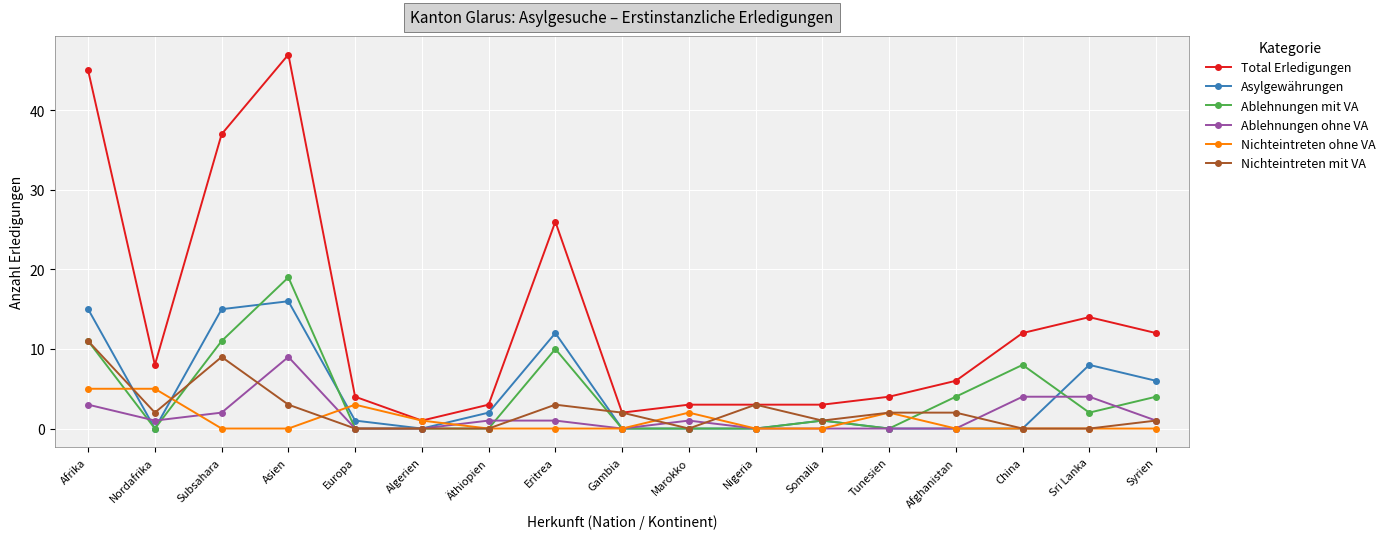

Reading right to left, what are all the values shown in this chart?

Total Erledigungen: 12	14	12	6	4	3	3	3	2	26	3	1	4	47	37	8	45
Asylgewährungen: 6	8	0	0	0	1	0	0	0	12	2	0	1	16	15	0	15
Ablehnungen mit VA: 4	2	8	4	0	1	0	0	0	10	0	0	0	19	11	0	11
Ablehnungen ohne VA: 1	4	4	0	0	0	0	1	0	1	1	0	0	9	2	1	3
Nichteintreten ohne VA: 0	0	0	0	2	0	0	2	0	0	0	1	3	0	0	5	5
Nichteintreten mit VA: 1	0	0	2	2	1	3	0	2	3	0	0	0	3	9	2	11